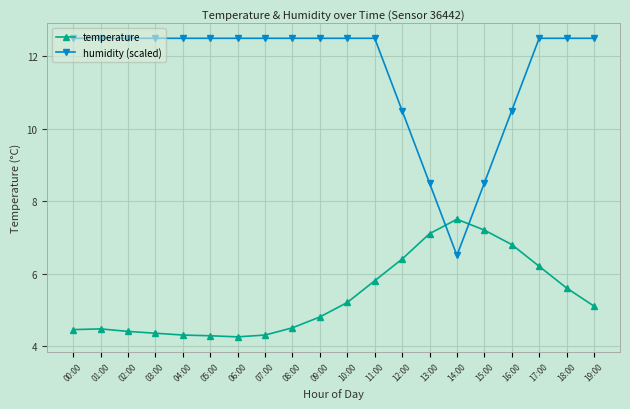

What is the maximum value for humidity (scaled)?

12.5